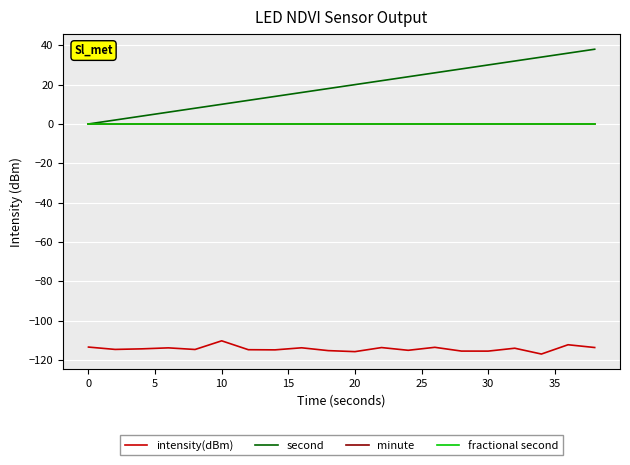

Is this an area chart (filled region under the line)?

No